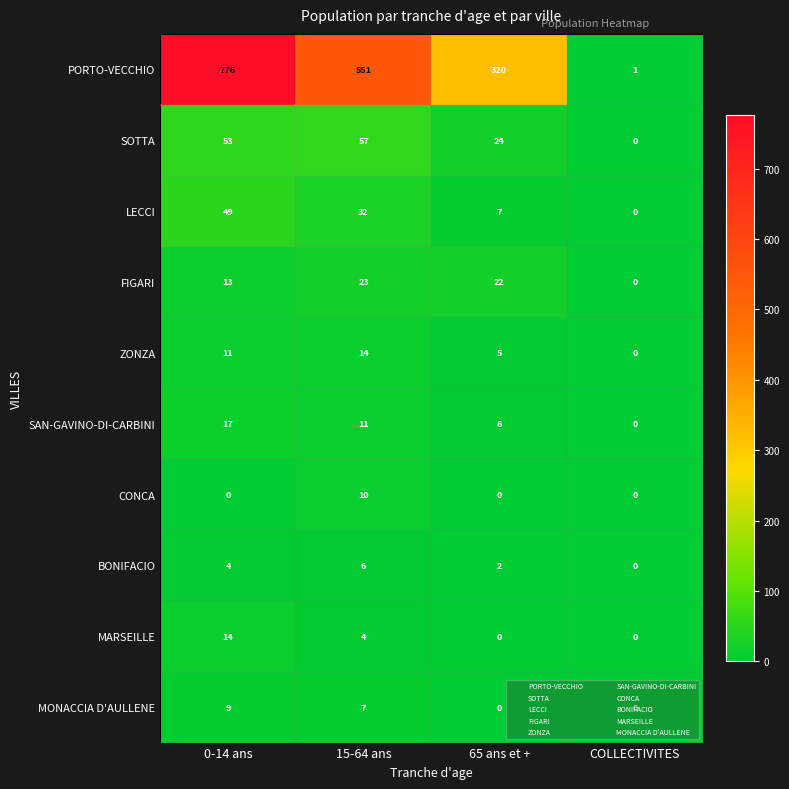

What is the difference between the MONACCIA D'AULLENE values at 15-64 ans and COLLECTIVITES?

7